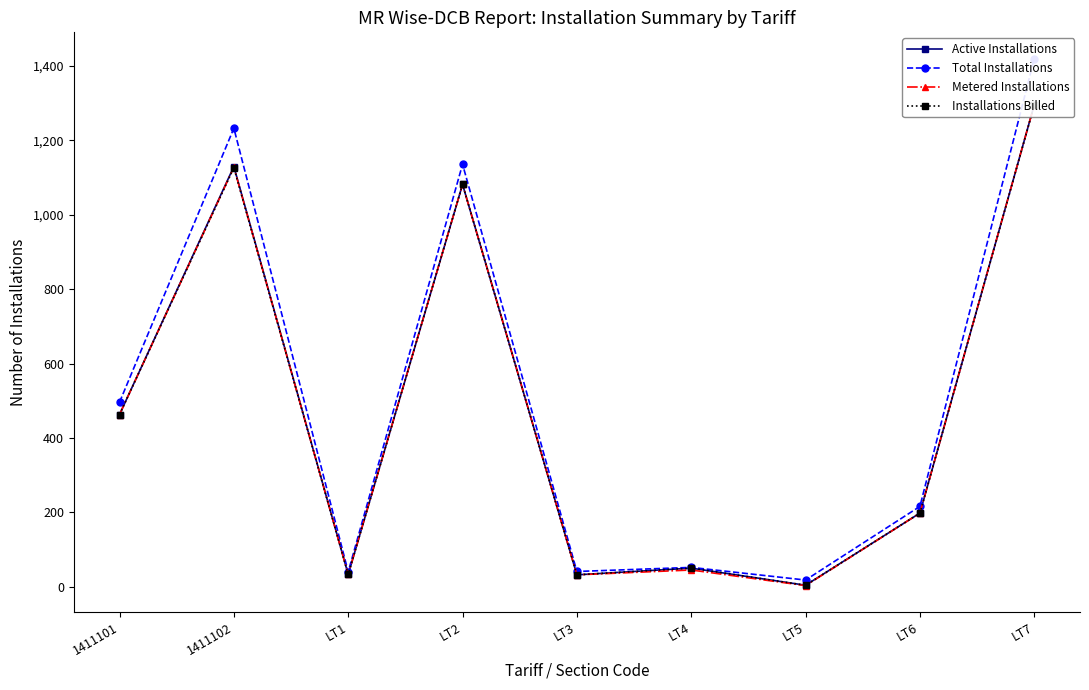

Count the number of categories in the chart.

9